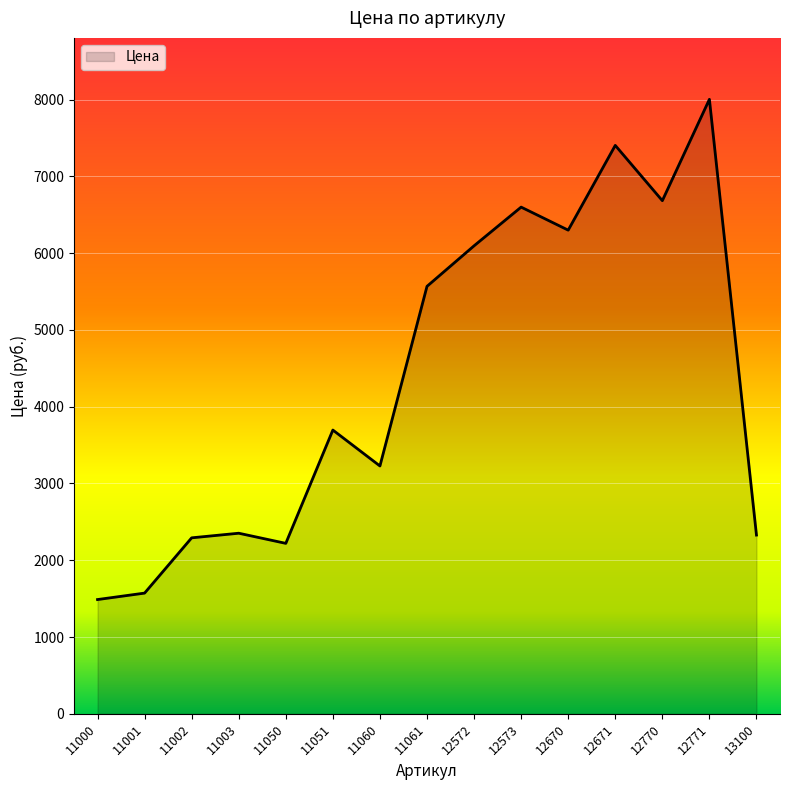

Where is the data nearest to the value 4746?

11061